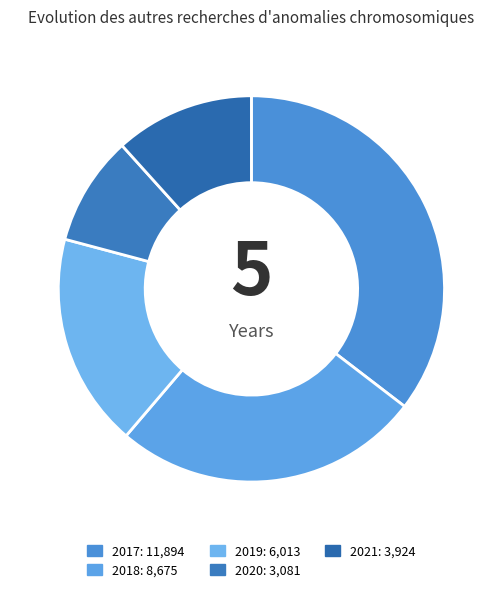

Which slice is the smallest?

2020